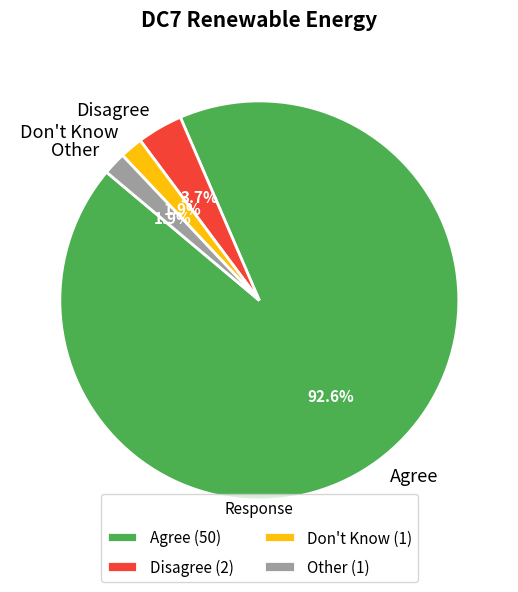

Does any single category account for the majority?

Yes